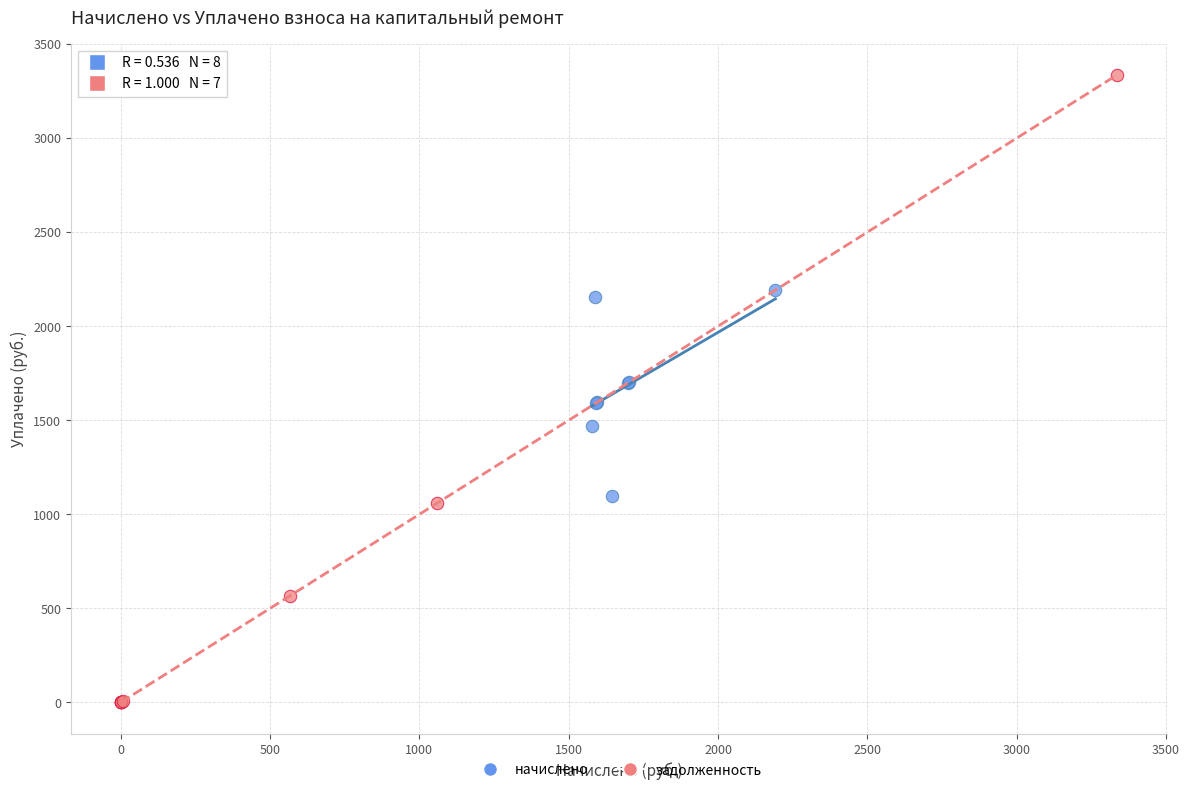

Which series contains the lowest Y value?

задолженность